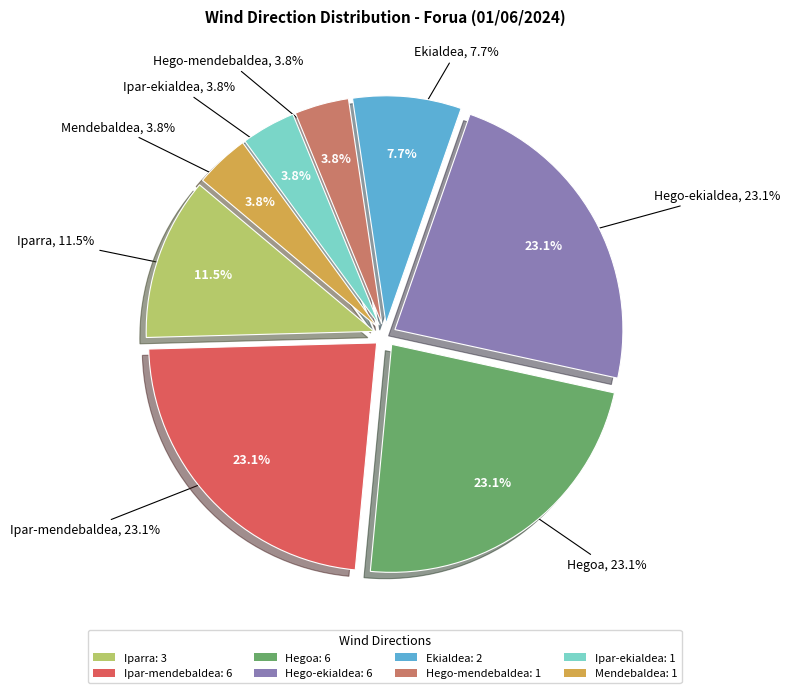

To the nearest percent, what is the average slice percentage?

12%